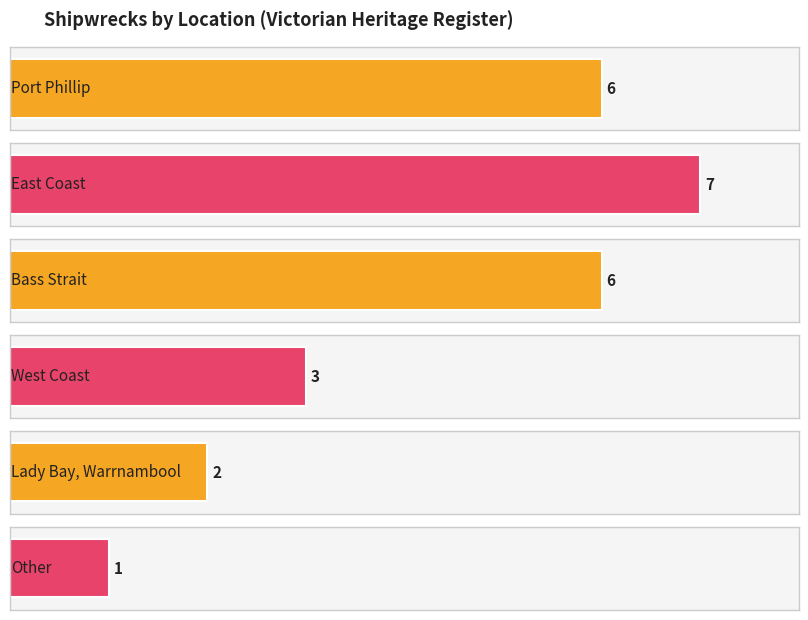

Reading right to left, what are all the values shown in this chart?

1	2	3	6	7	6